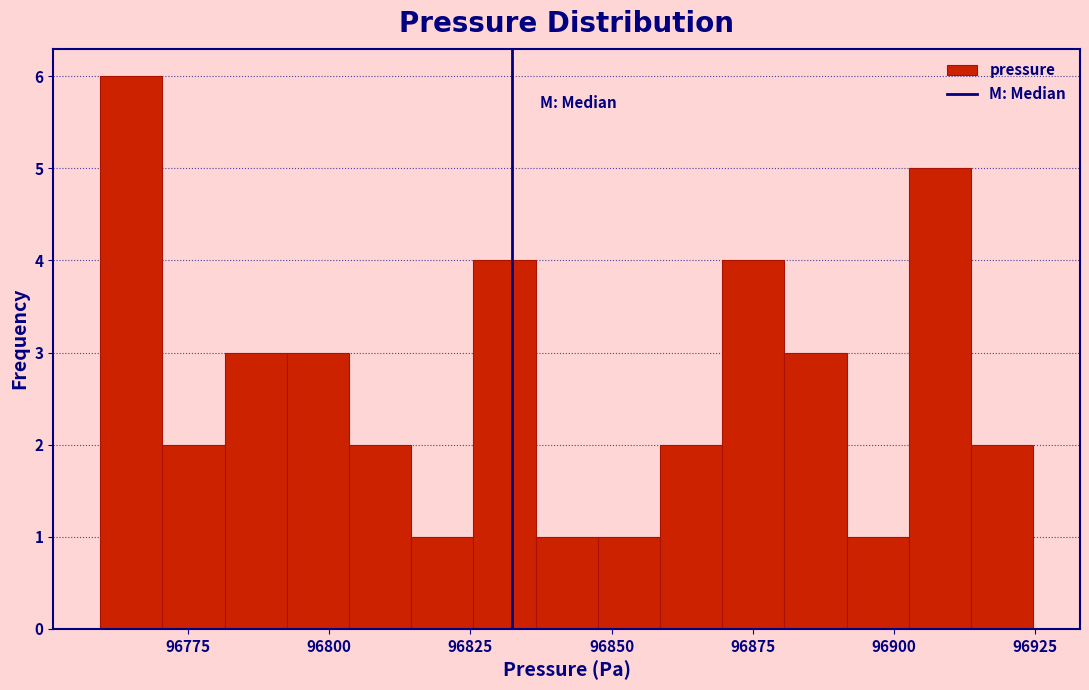

Around what value on the x-axis is the tallest bar? Give the approximate position of its centre, as read against the axis.

96765